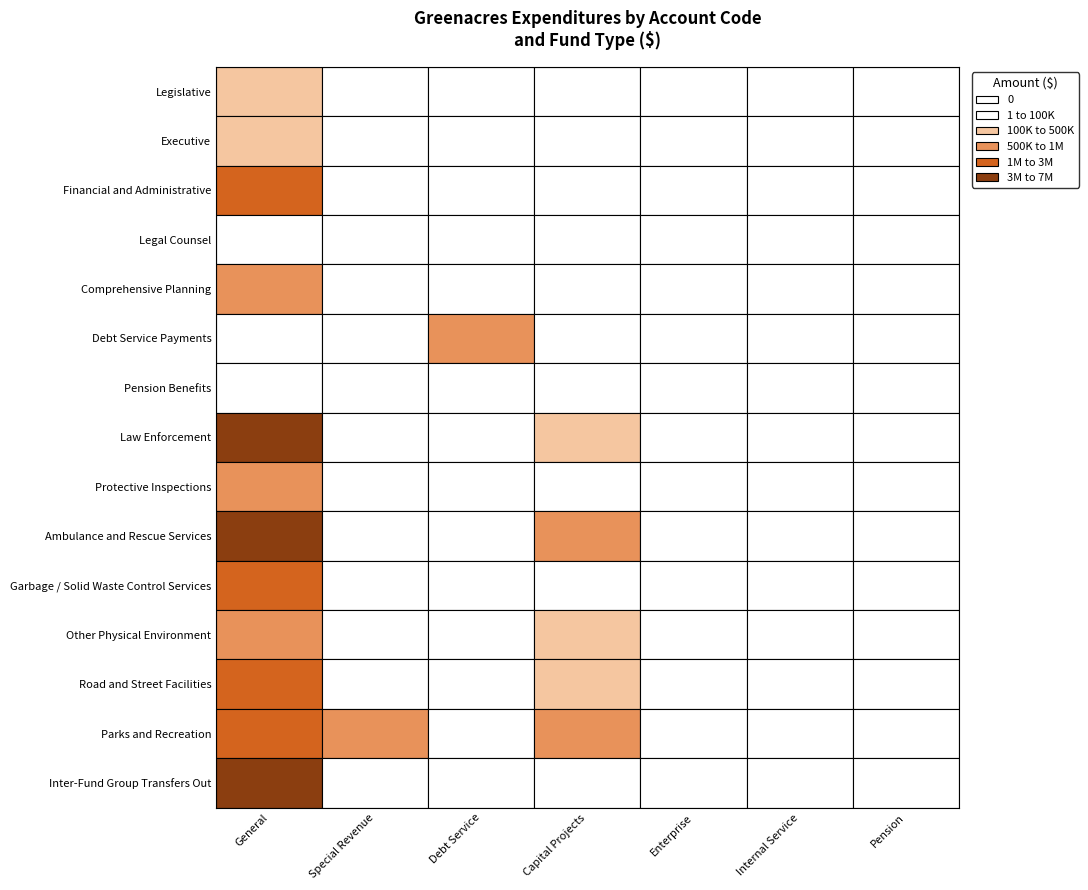

Rank the series at Special Revenue from lowest to highest value.

Legislative, Executive, Financial and Administrative, Legal Counsel, Comprehensive Planning, Debt Service Payments, Pension Benefits, Protective Inspections, Ambulance and Rescue Services, Garbage / Solid Waste Control Services, Other Physical Environment, Road and Street Facilities, Inter-Fund Group Transfers Out, Law Enforcement, Parks and Recreation